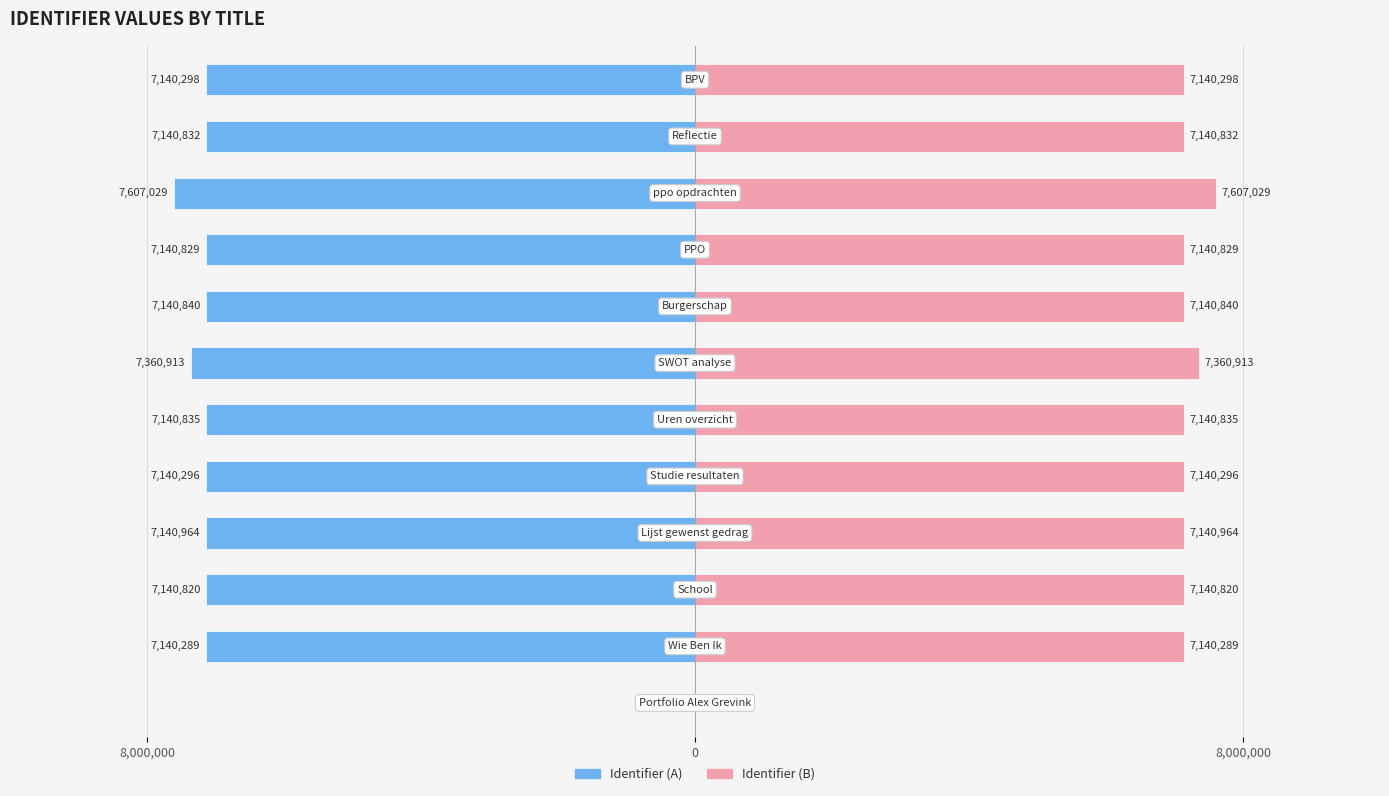

How many series are shown in this chart?

2